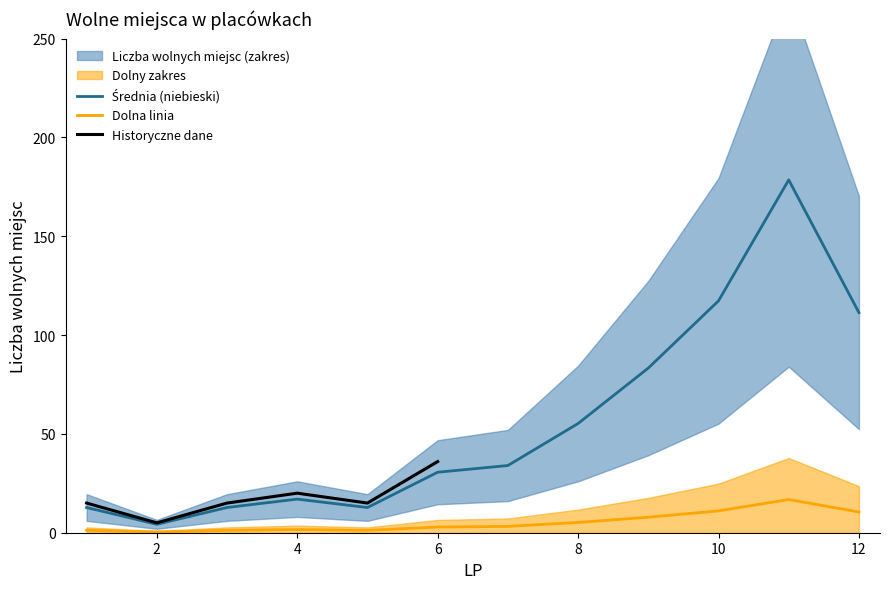

True or false: the data has more than 2 interior local peaks.

False